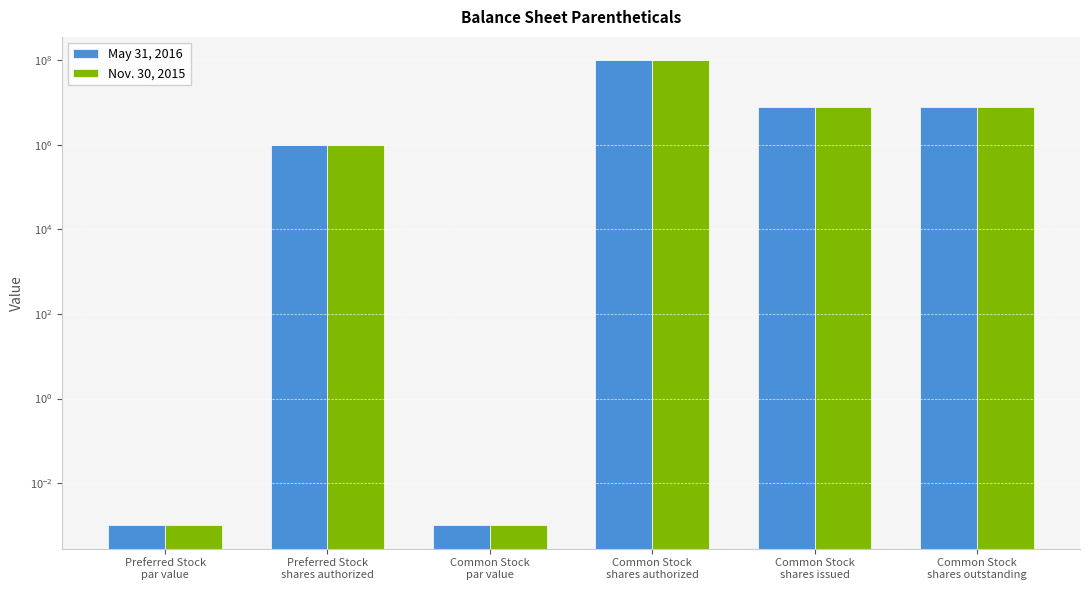

How many data points in May 31, 2016 are less than 8000000?

3